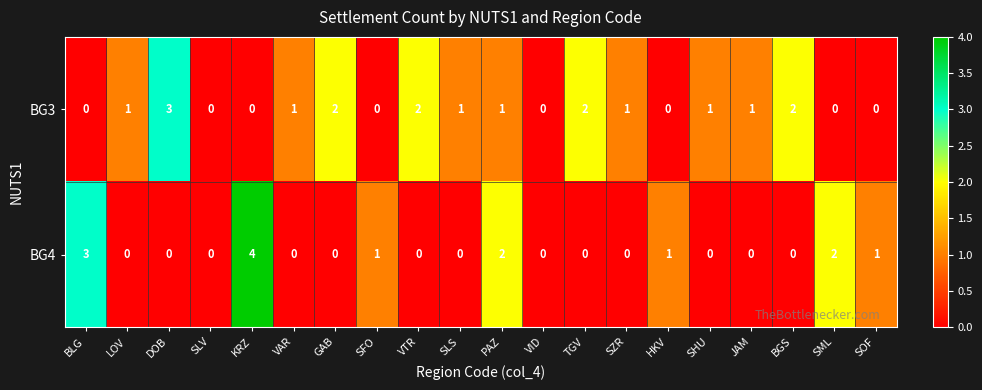

List the series in order of their peak value, lowest first.

BG3, BG4